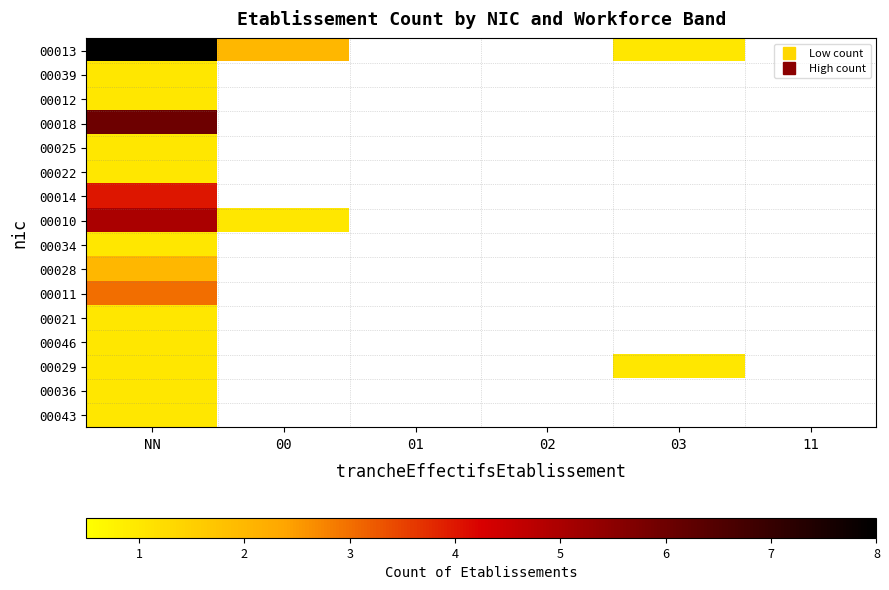

Is the value of 00018 at 03 greater than the value of 00014 at NN?

No